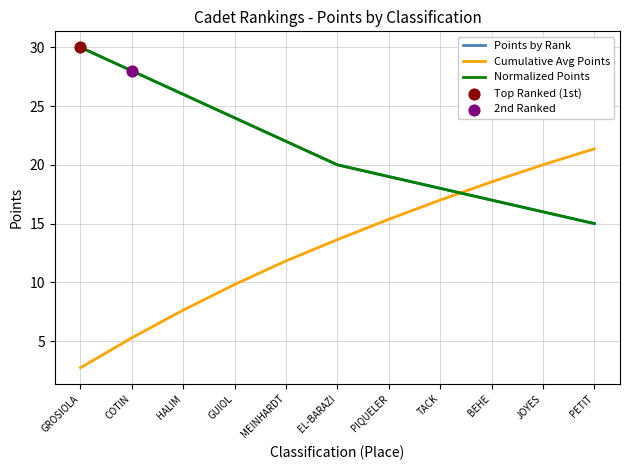

Is the value of Cumulative Avg Points at BEHE greater than the value of Points by Rank at PIQUELER?

No